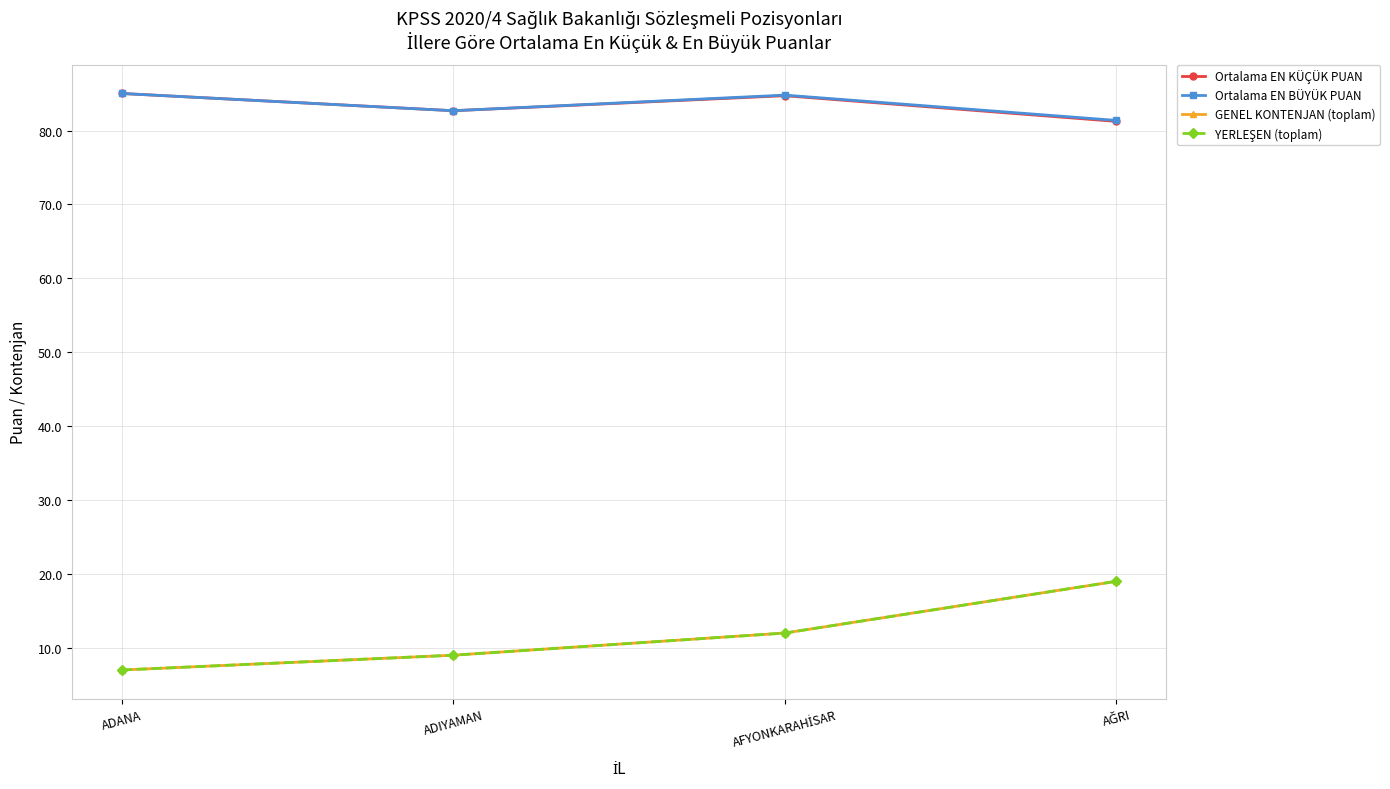

Which series has the widest spread of values?

GENEL KONTENJAN (toplam)